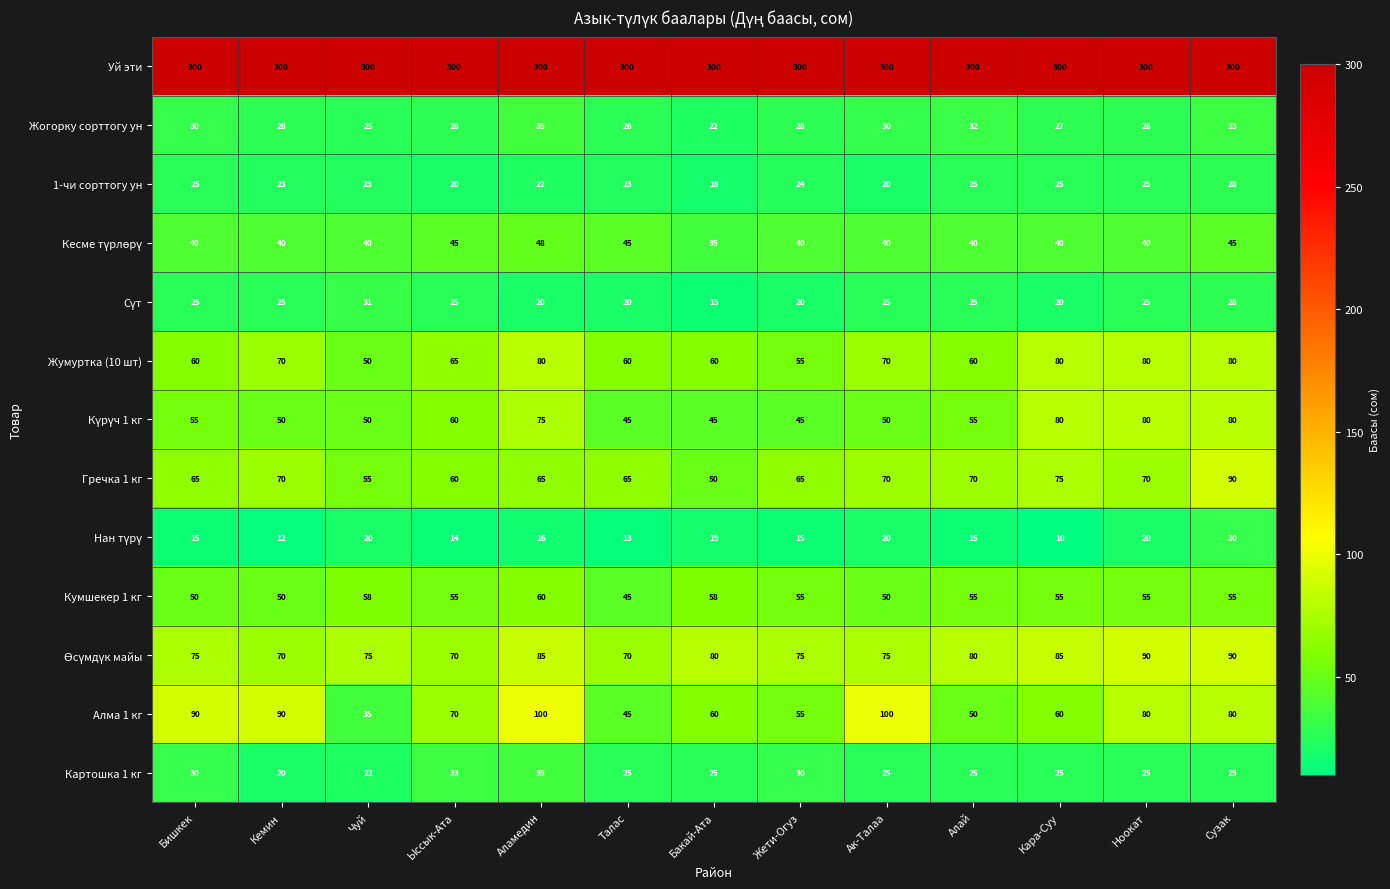

What is the minimum value shown in the chart?

10